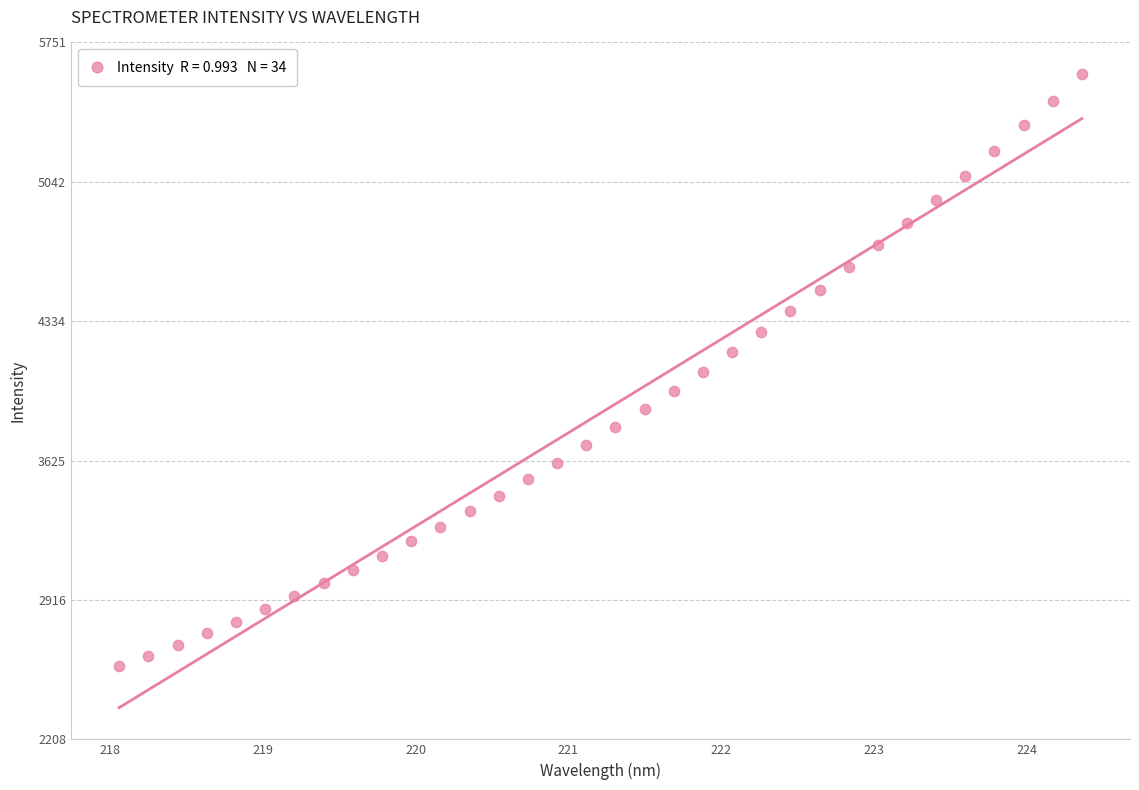

What is the range of X values (max minus min)?

6.3